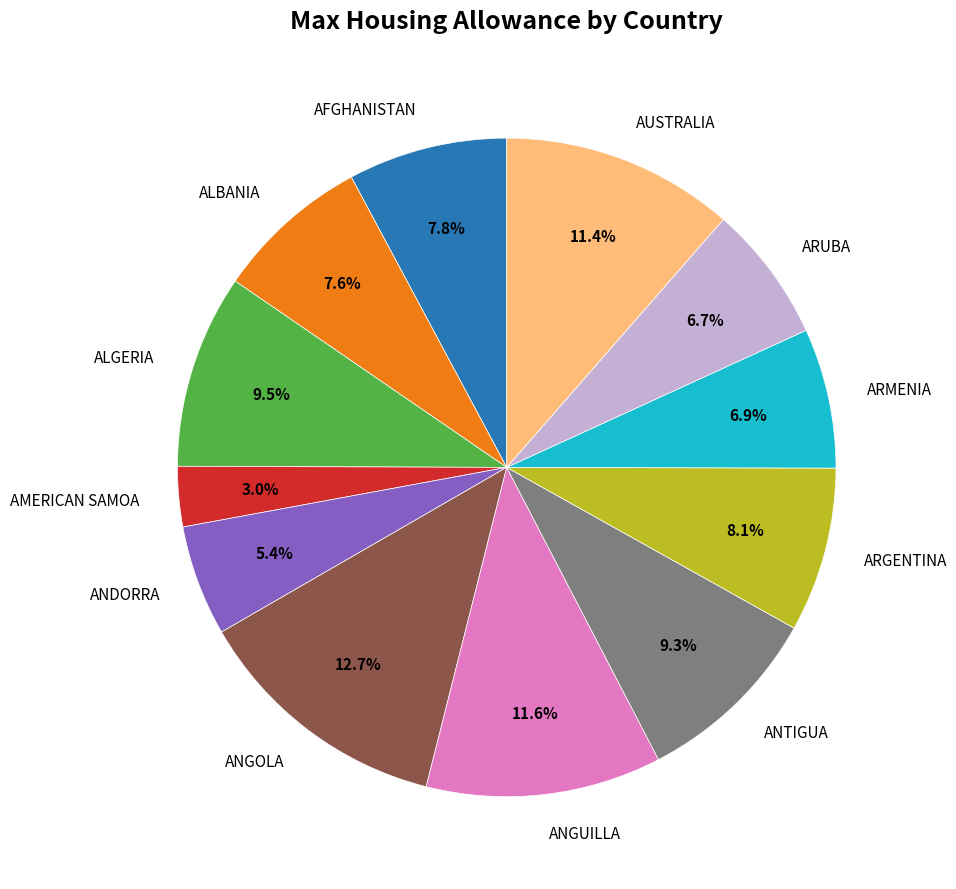

How many segments does this pie chart have?

12